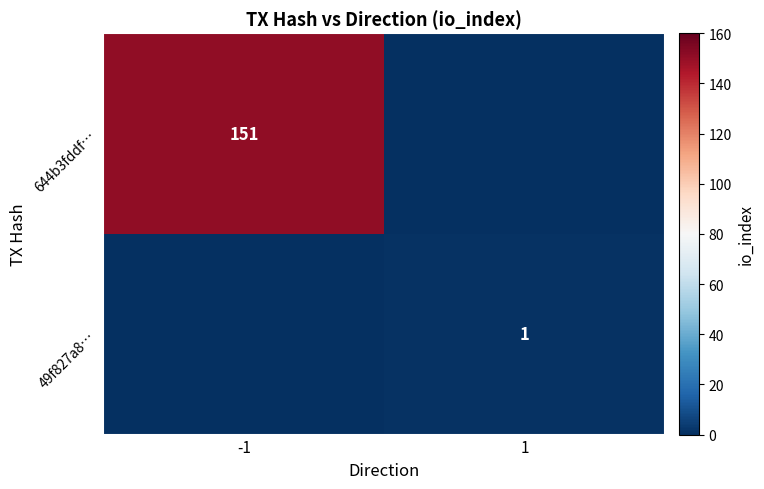

The value of 49f827a8… at 1 is 0. True or false?

False